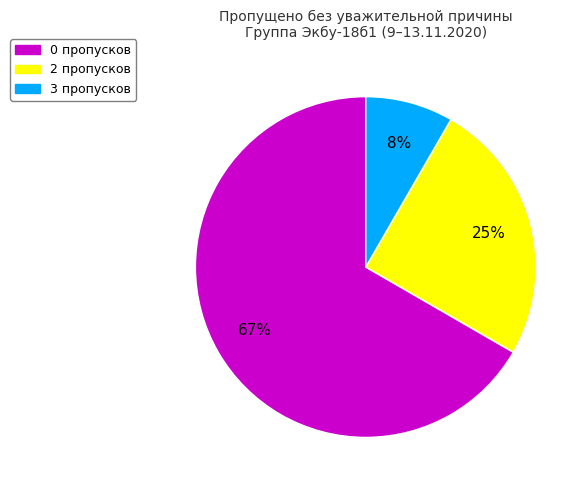

Count the number of slices in the pie.

3